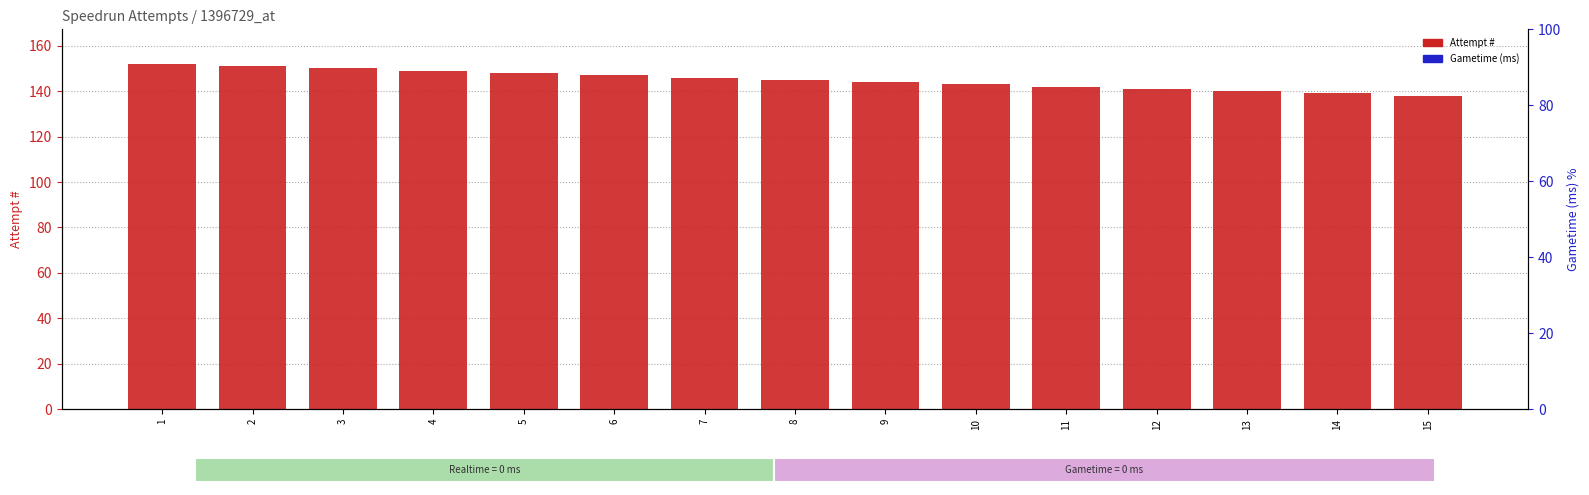

List the labels in order of Gametime (ms) value, smallest first.

1, 2, 3, 4, 5, 6, 7, 8, 9, 10, 11, 12, 13, 14, 15